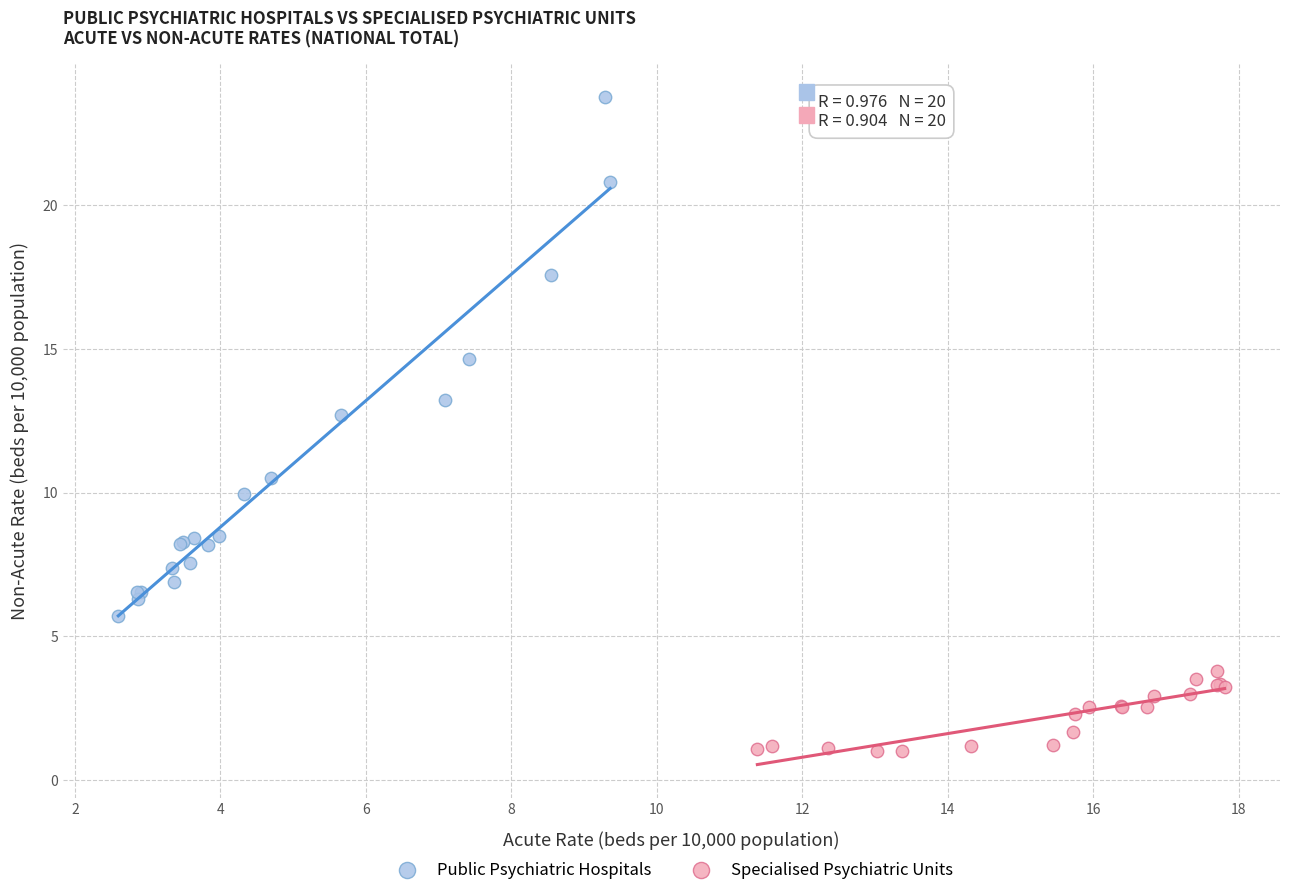

Which series contains the lowest Y value?

Specialised Psychiatric Units